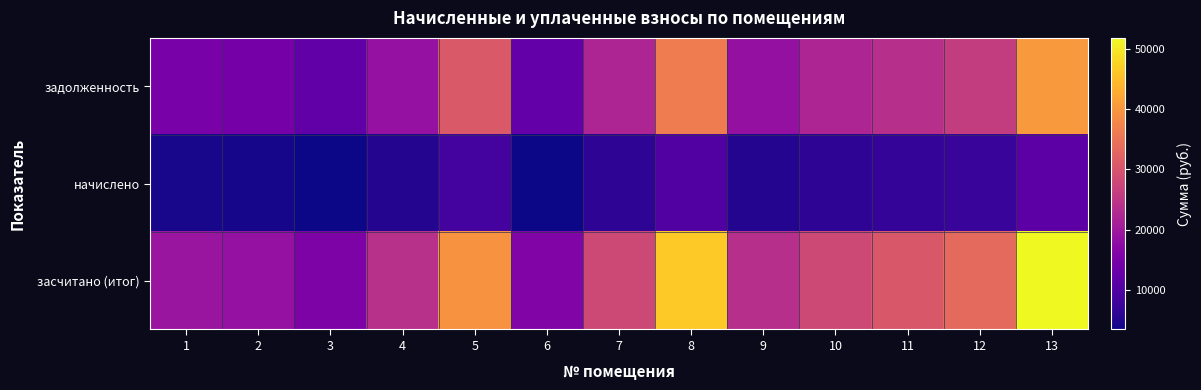

Reading right to left, extract all data points from this chart.

задолженность: 13=40425.1	12=26049.6	11=23830.6	10=21949.2	9=18475.9	8=36180.0	7=21949.2	6=12470.0	5=30704.8	4=18596.5	3=12108.2	2=14472.0	1=15002.6
начислено: 13=11403.5	12=7348.3	11=6722.4	10=6191.6	9=5211.8	8=10206.0	7=6191.6	6=3517.7	5=8661.5	4=5245.9	3=3415.6	2=4082.4	1=4232.0
засчитано (итог): 13=51828.6	12=33397.9	11=30553.0	10=28140.8	9=23687.8	8=46386.0	7=28140.8	6=15987.7	5=39366.2	4=23842.4	3=15523.8	2=18554.4	1=19234.7